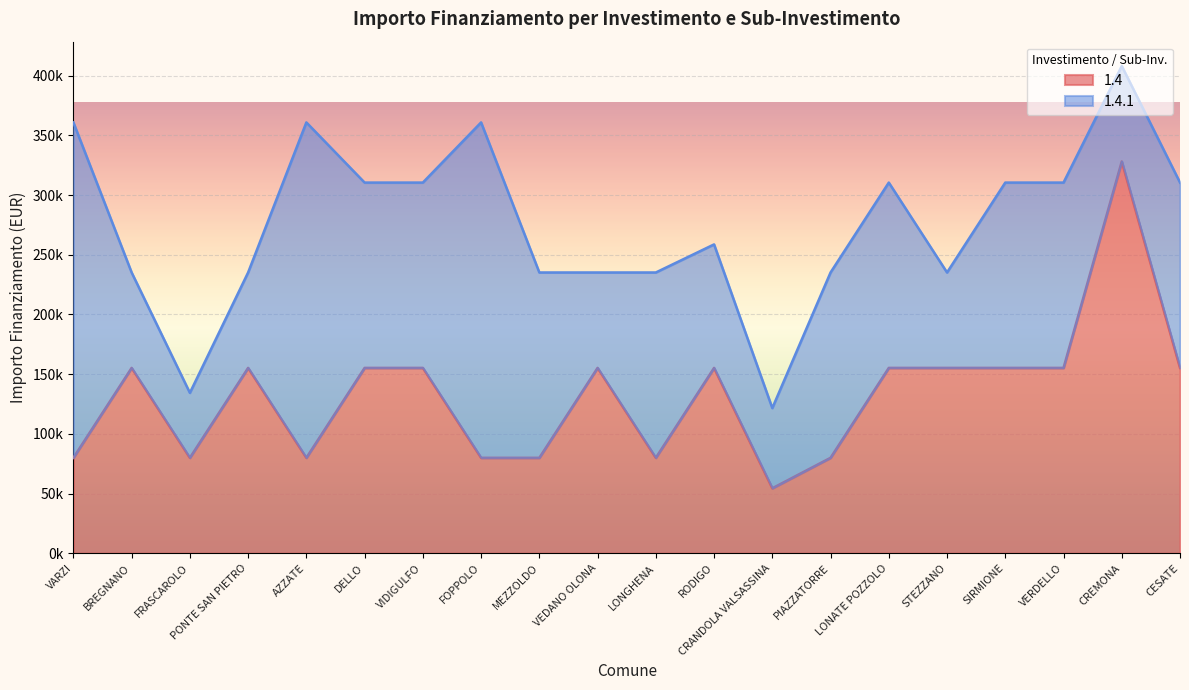

What is the greatest value displayed?

328160